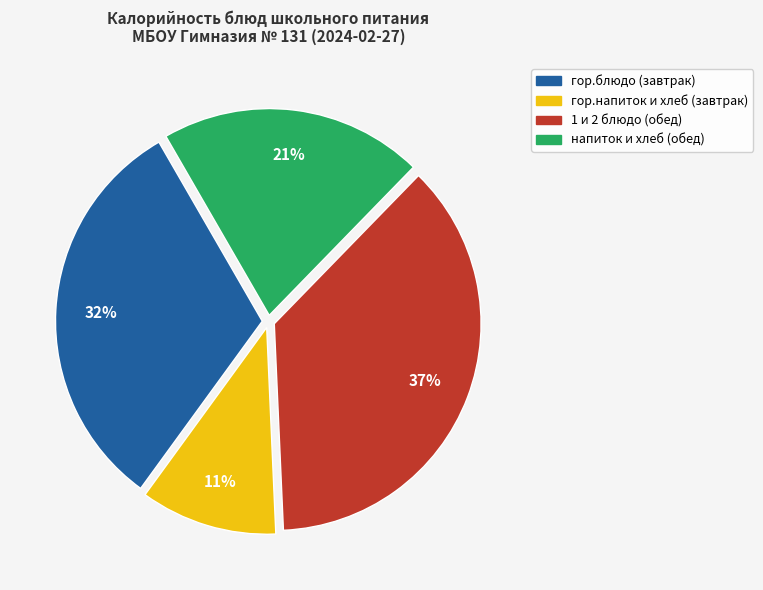

To the nearest percent, what is the average slice percentage?

25%